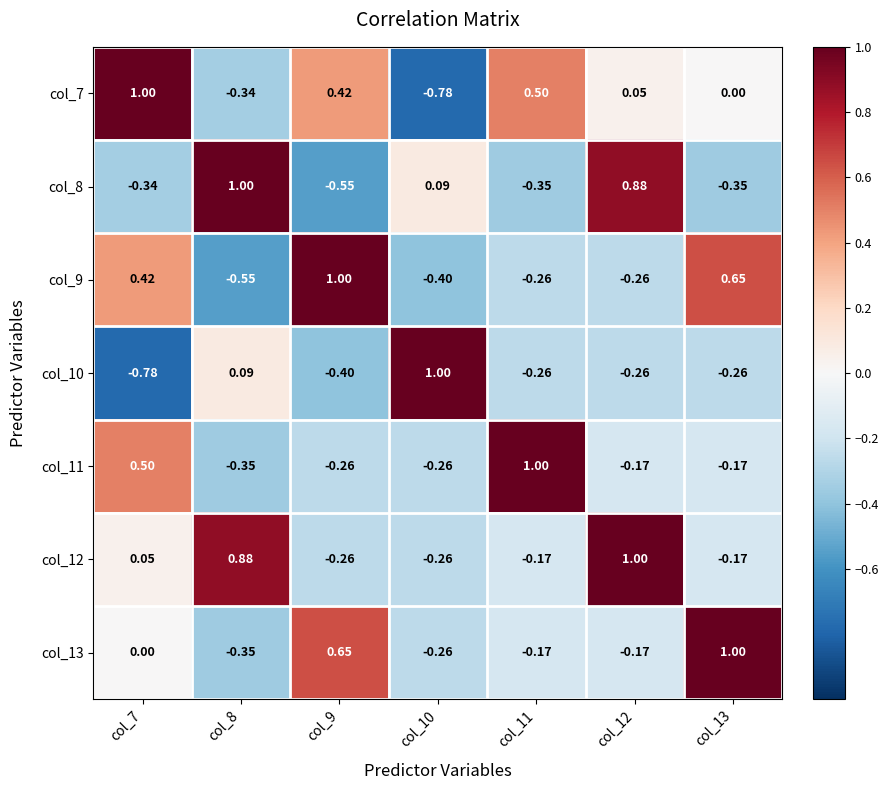

Reading left to right, transcribe all the data shown in this chart.

col_7: col_7=1.0	col_8=-0.3	col_9=0.4	col_10=-0.8	col_11=0.5	col_12=0.1	col_13=0.0
col_8: col_7=-0.3	col_8=1.0	col_9=-0.6	col_10=0.1	col_11=-0.3	col_12=0.9	col_13=-0.3
col_9: col_7=0.4	col_8=-0.6	col_9=1.0	col_10=-0.4	col_11=-0.3	col_12=-0.3	col_13=0.7
col_10: col_7=-0.8	col_8=0.1	col_9=-0.4	col_10=1.0	col_11=-0.3	col_12=-0.3	col_13=-0.3
col_11: col_7=0.5	col_8=-0.3	col_9=-0.3	col_10=-0.3	col_11=1.0	col_12=-0.2	col_13=-0.2
col_12: col_7=0.1	col_8=0.9	col_9=-0.3	col_10=-0.3	col_11=-0.2	col_12=1.0	col_13=-0.2
col_13: col_7=0.0	col_8=-0.3	col_9=0.7	col_10=-0.3	col_11=-0.2	col_12=-0.2	col_13=1.0